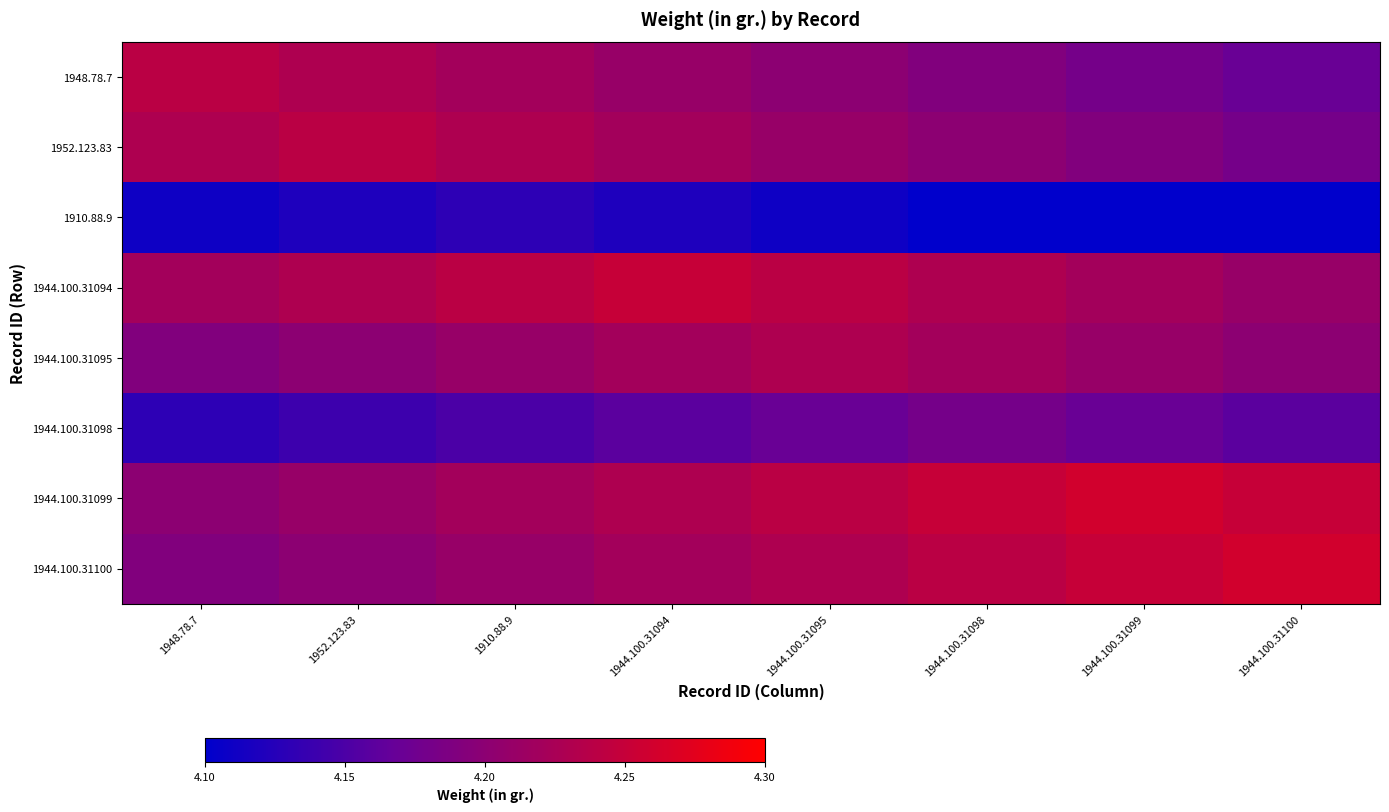

Between 1910.88.9 and 1948.78.7, which is larger?

1948.78.7